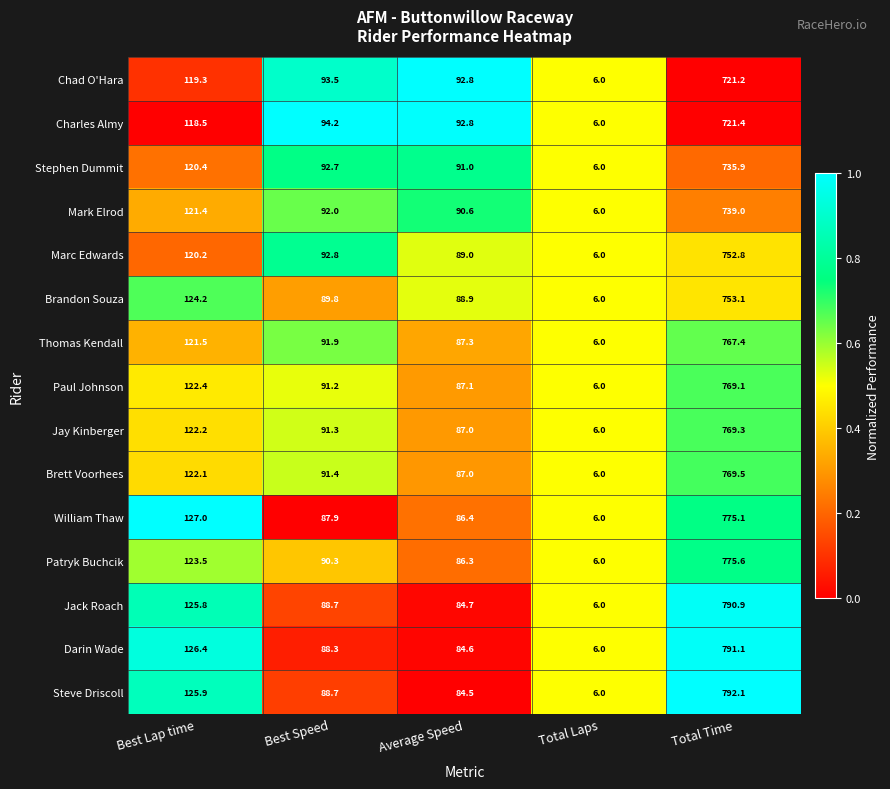

What is the total value across all series at Total Time?

11423.5